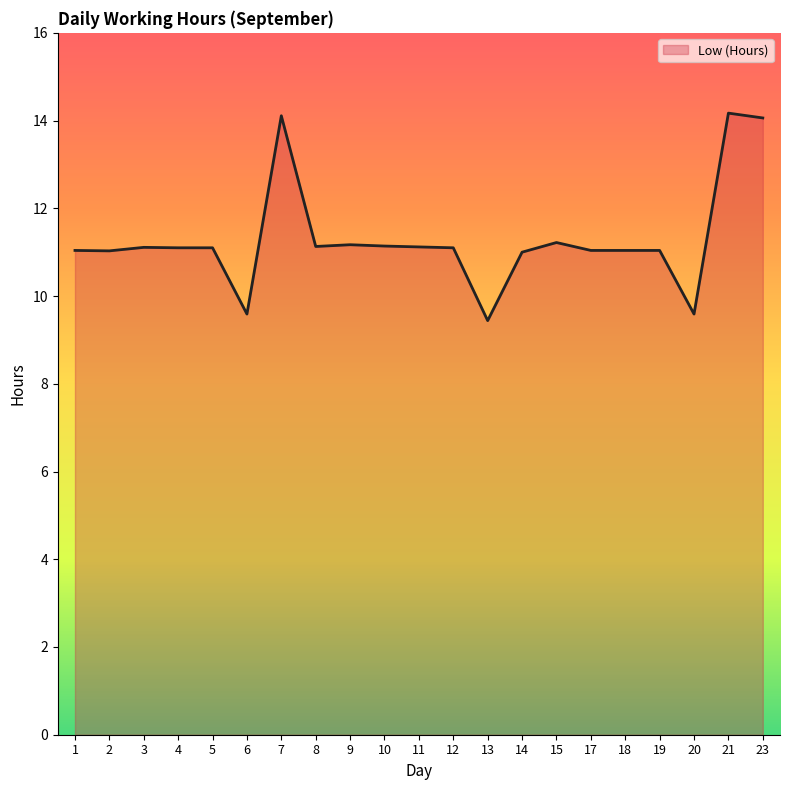

Between 21 and 4, which is larger?

21